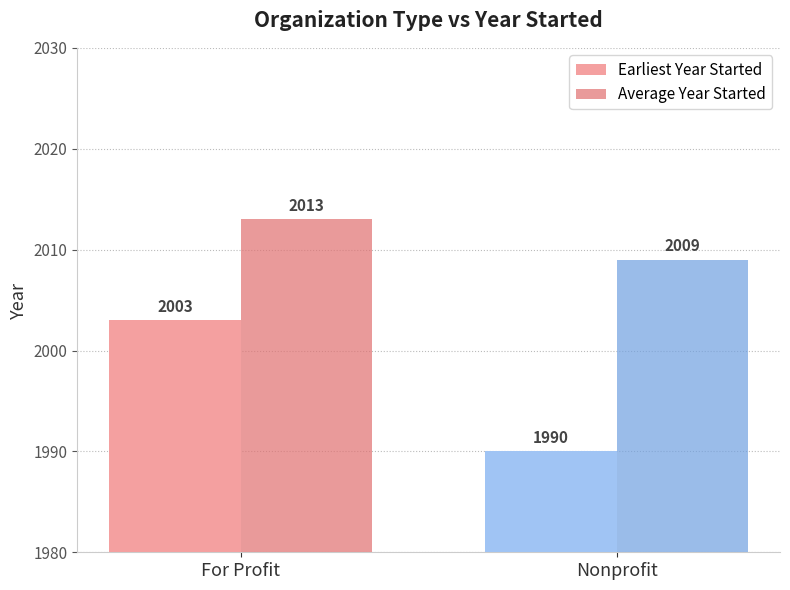

List the series in order of their overall mean, highest first.

Average Year Started, Earliest Year Started